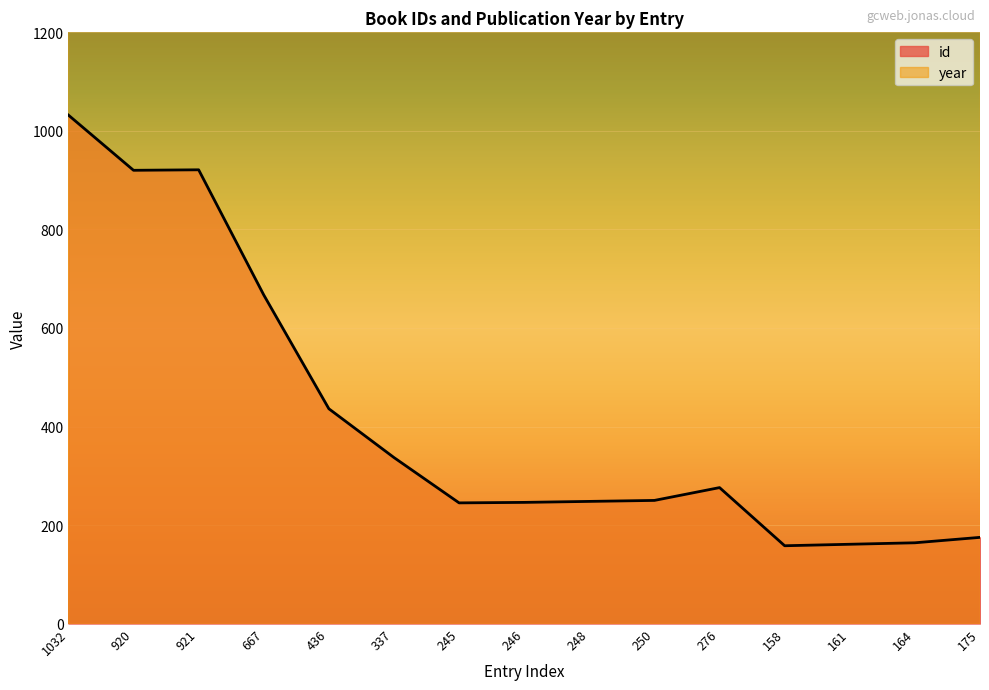

Which has a higher value, 276 or 667?

667